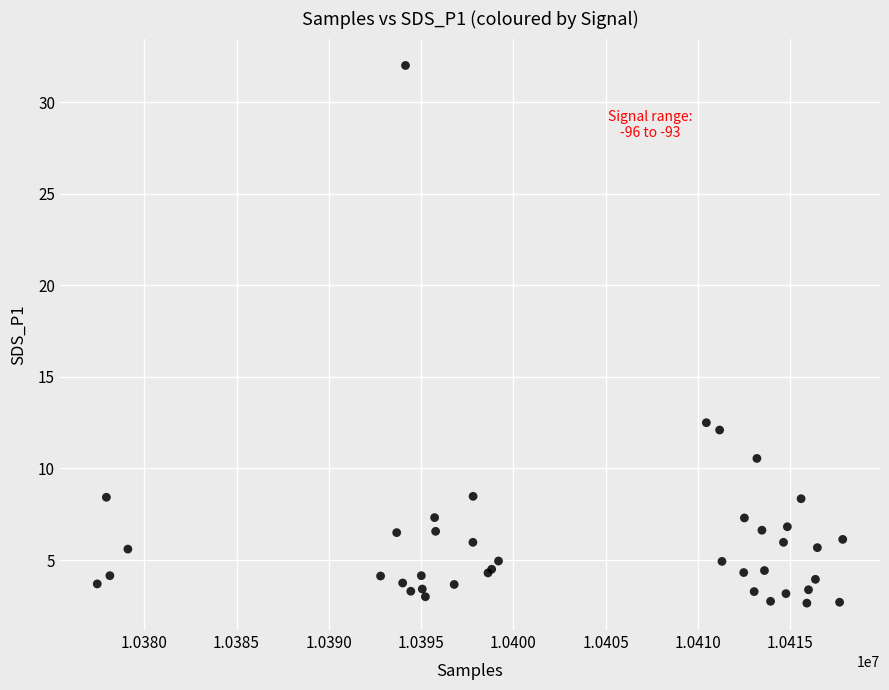

What Y value in the scatter plot is closest to 17?

12.5